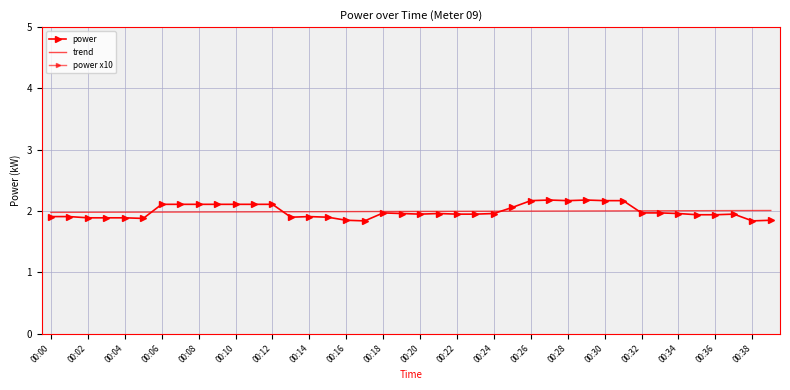

Is the value of power x10 at 00:02 greater than the value of power at 00:12?

Yes